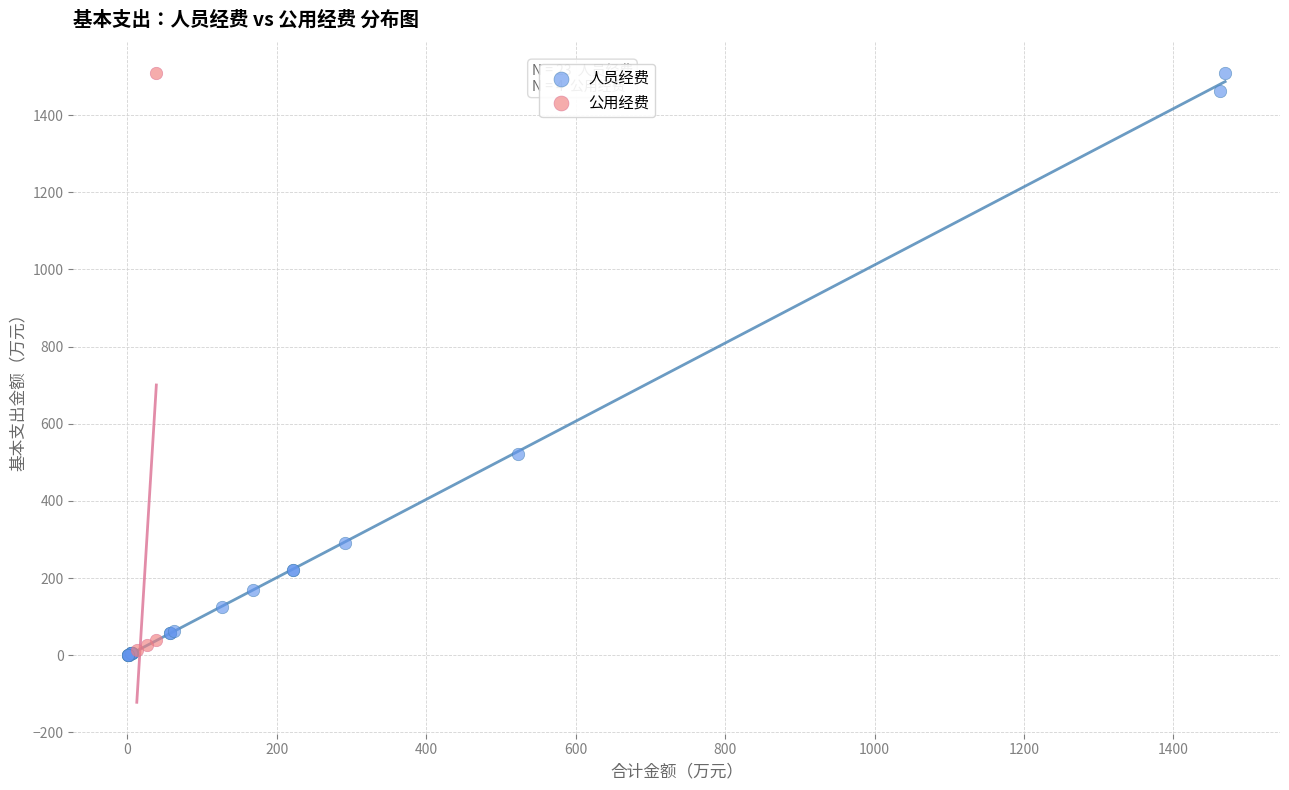

Which series has the widest spread of Y values?

人员经费